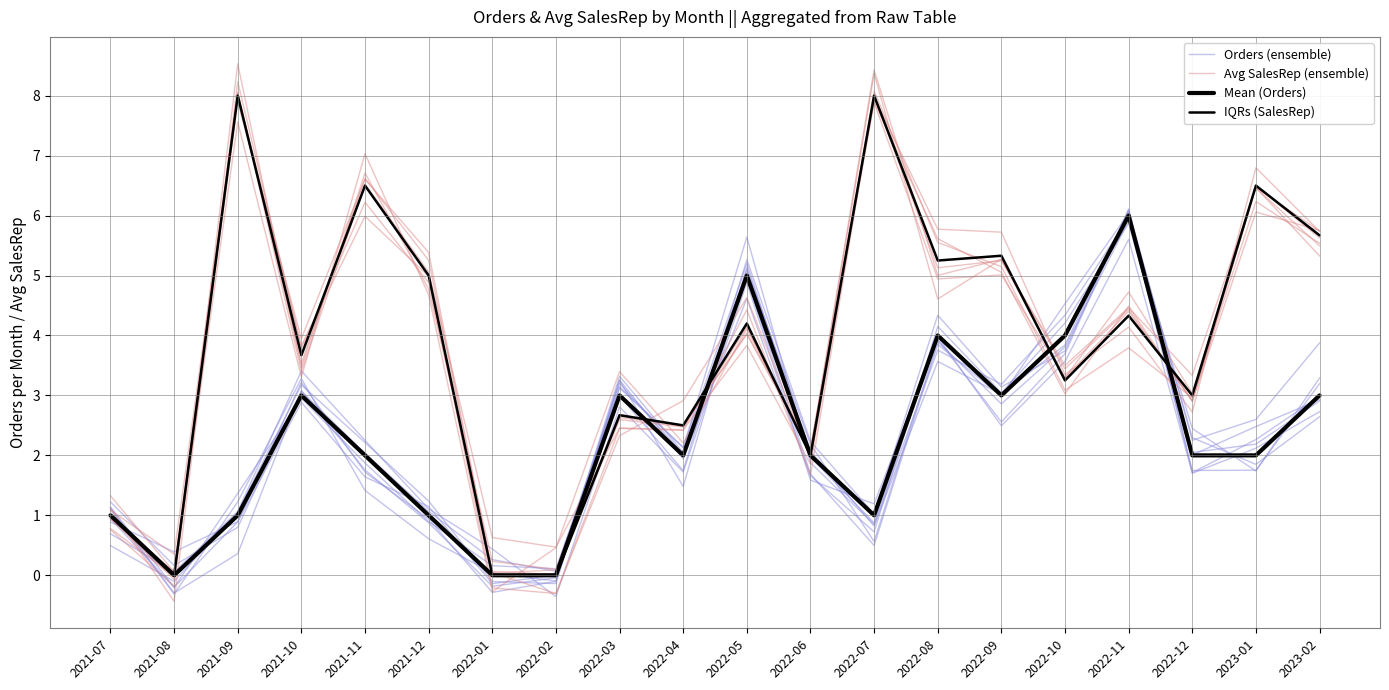

The value of Mean (Orders) at 2021-11 is 2.0. True or false?

True